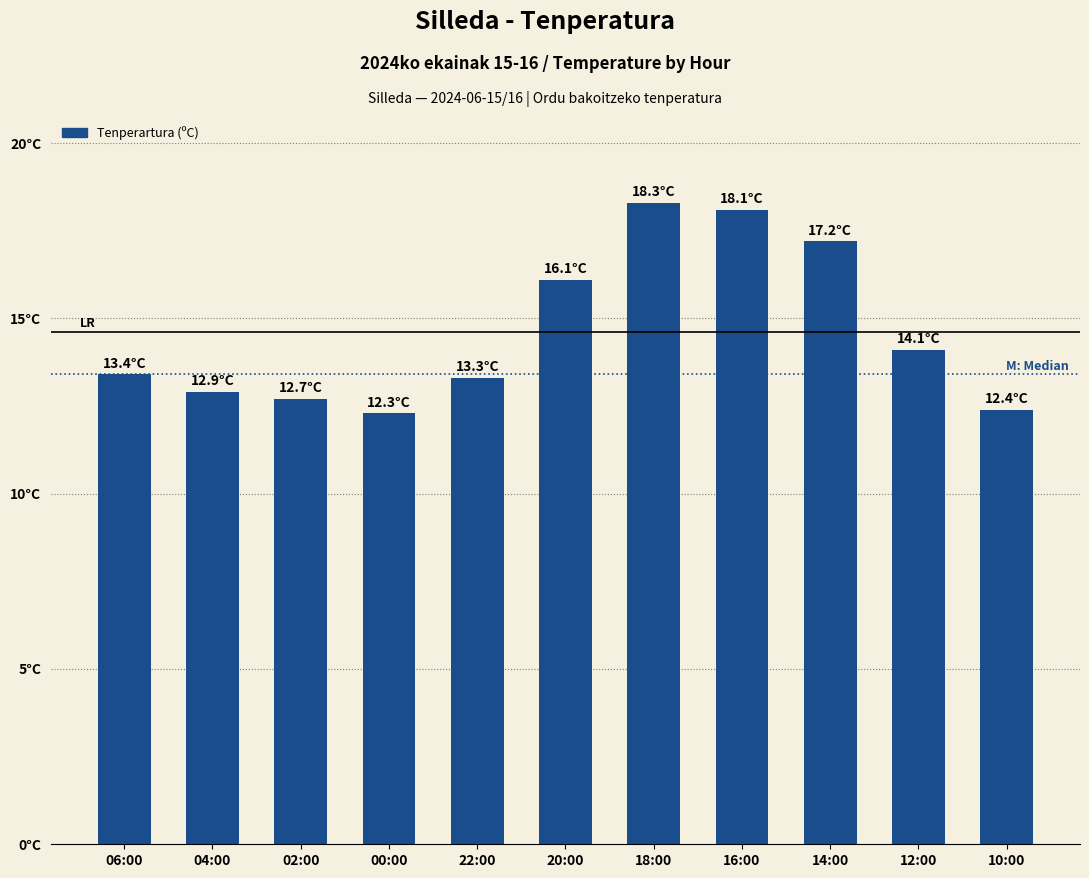

Does the chart contain any negative values?

No